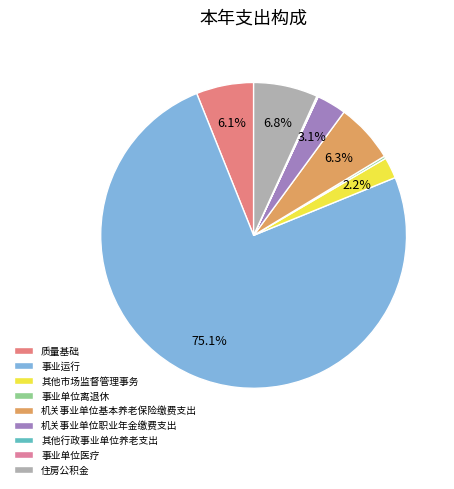

Approximately how many times larger is the value at 机关事业单位职业年金缴费支出 compared to 事业单位离退休?

12.3